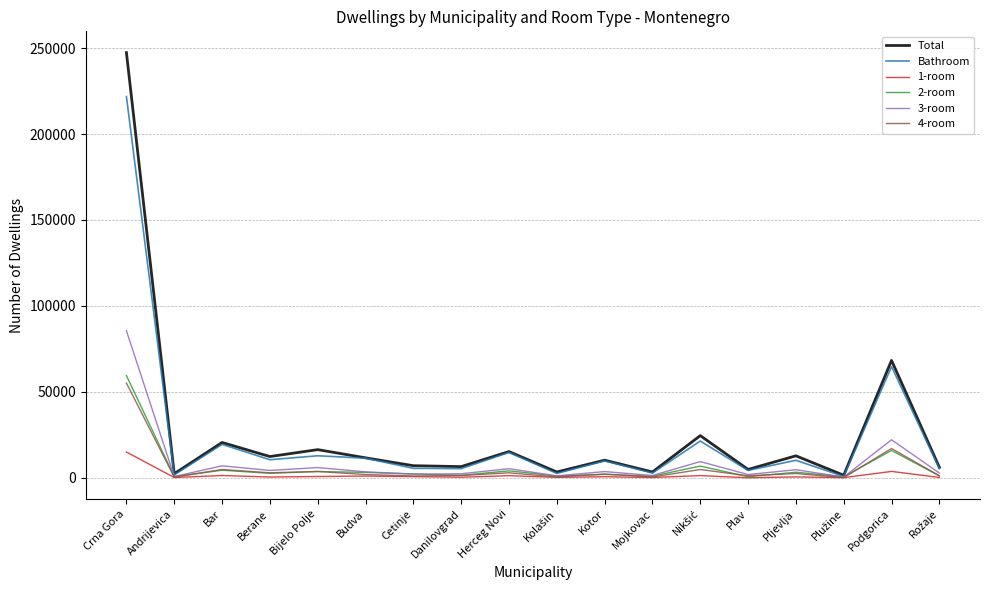

Where is Total nearest to the value 124454?

Podgorica